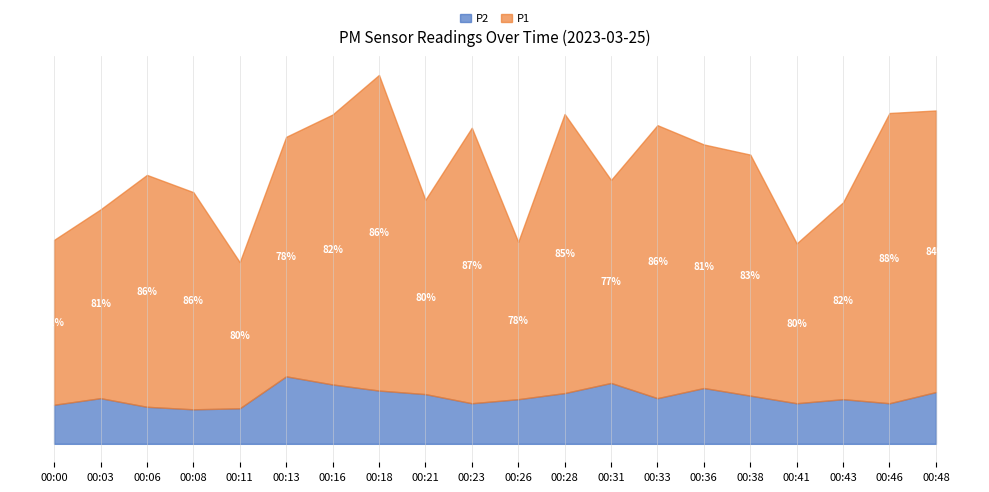

Reading right to left, extract all data points from this chart.

P1: 00:48=5.5	00:46=5.7	00:43=3.9	00:41=3.1	00:38=4.8	00:36=4.8	00:33=5.4	00:31=4.0	00:28=5.5	00:26=3.1	00:23=5.4	00:21=3.8	00:18=6.2	00:16=5.3	00:13=4.7	00:11=2.9	00:08=4.3	00:06=4.6	00:03=3.7	00:00=3.2
P2: 00:48=1.0	00:46=0.8	00:43=0.9	00:41=0.8	00:38=0.9	00:36=1.1	00:33=0.9	00:31=1.2	00:28=1.0	00:26=0.9	00:23=0.8	00:21=1.0	00:18=1.1	00:16=1.2	00:13=1.3	00:11=0.7	00:08=0.7	00:06=0.7	00:03=0.9	00:00=0.8